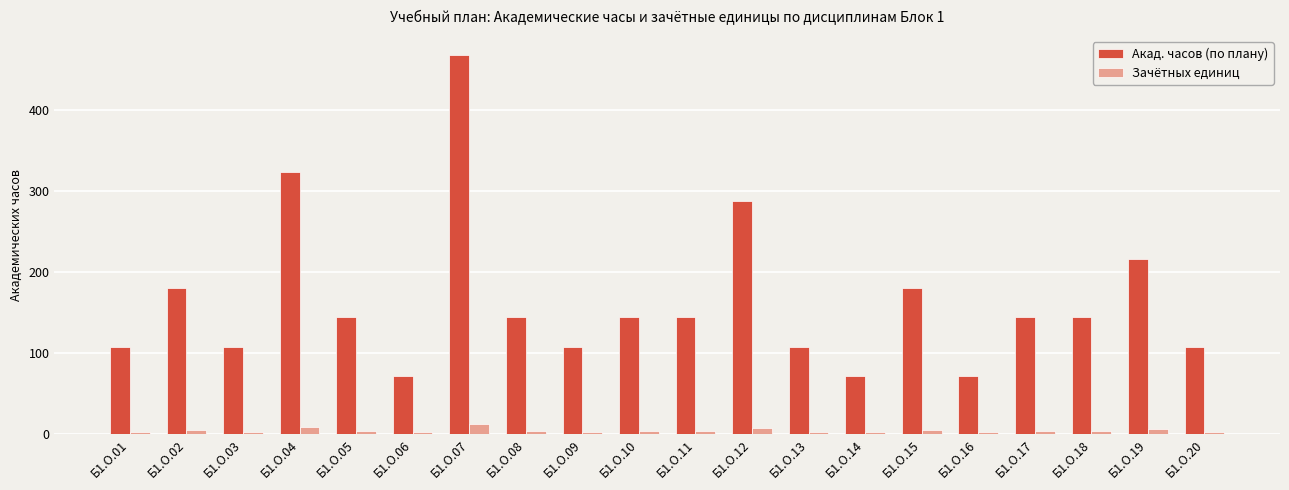

What is the sum of the Акад. часов (по плану) values at Б1.О.14 and Б1.О.06?

144